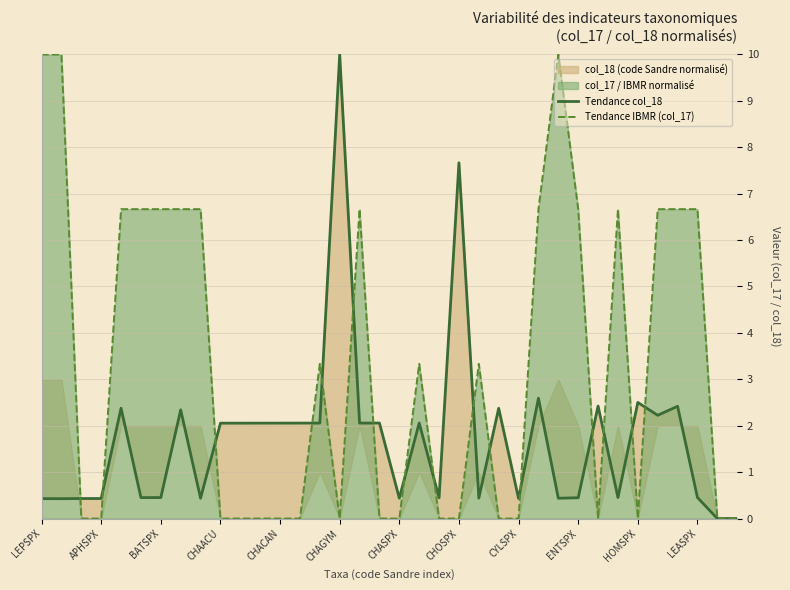

Where is Tendance col_18 nearest to the value 5?

25